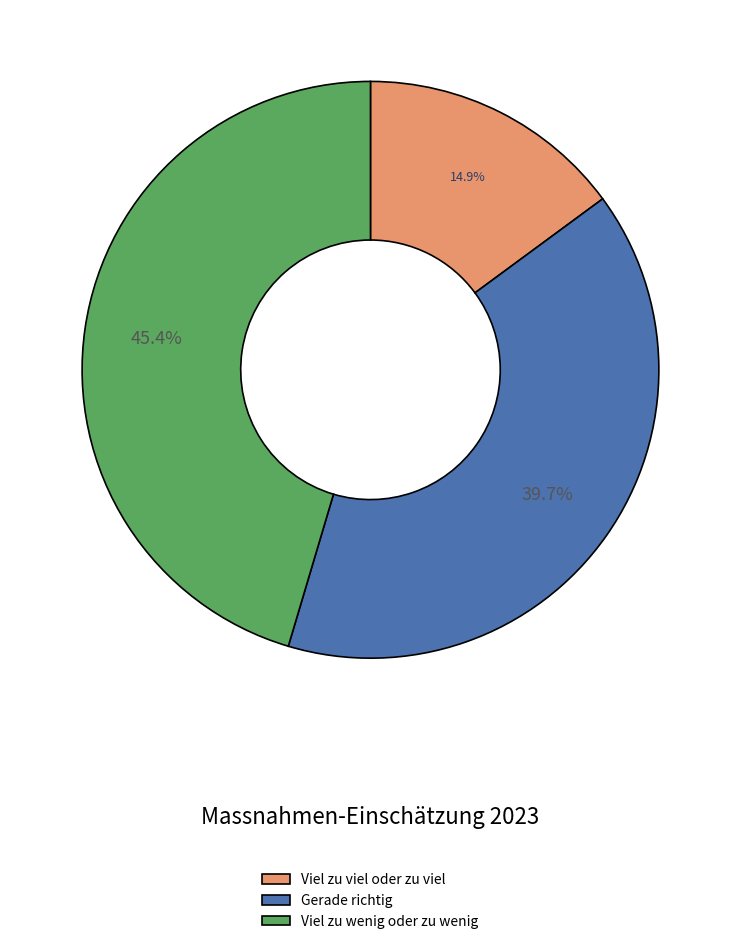

To the nearest percent, what is the combined percentage of Viel zu viel oder zu viel and Gerade richtig?

55%